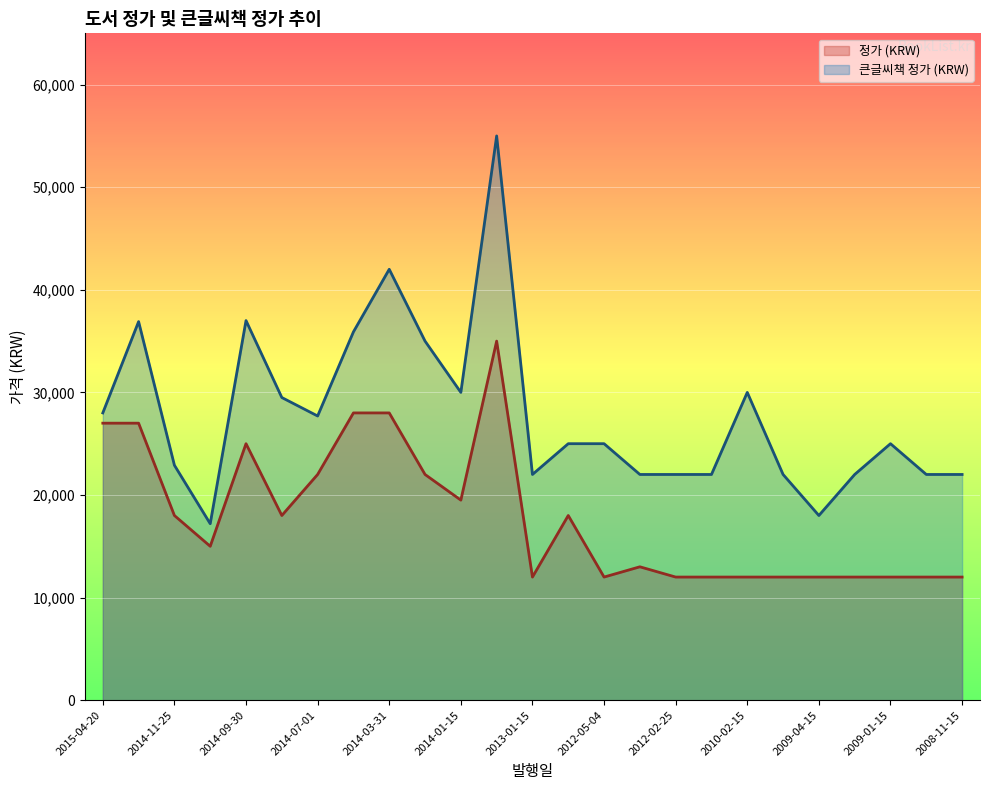

The value of 큰글씨책 정가 (KRW) at 2012-02-25 is 22000. True or false?

True